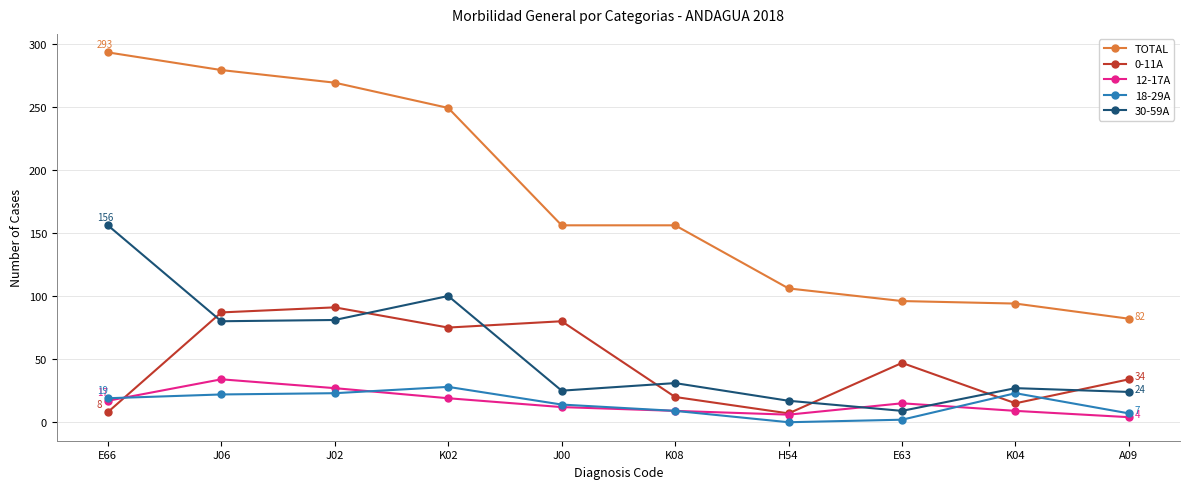

At how many categories does at least one series exceed 116?

6